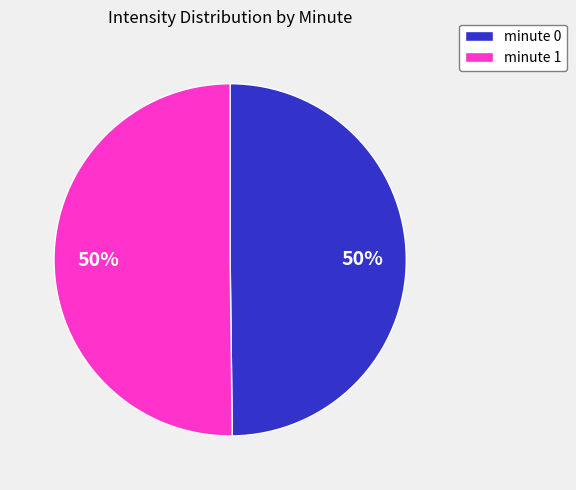

What is the ratio of the value at minute 1 to the value at minute 0?

1.0